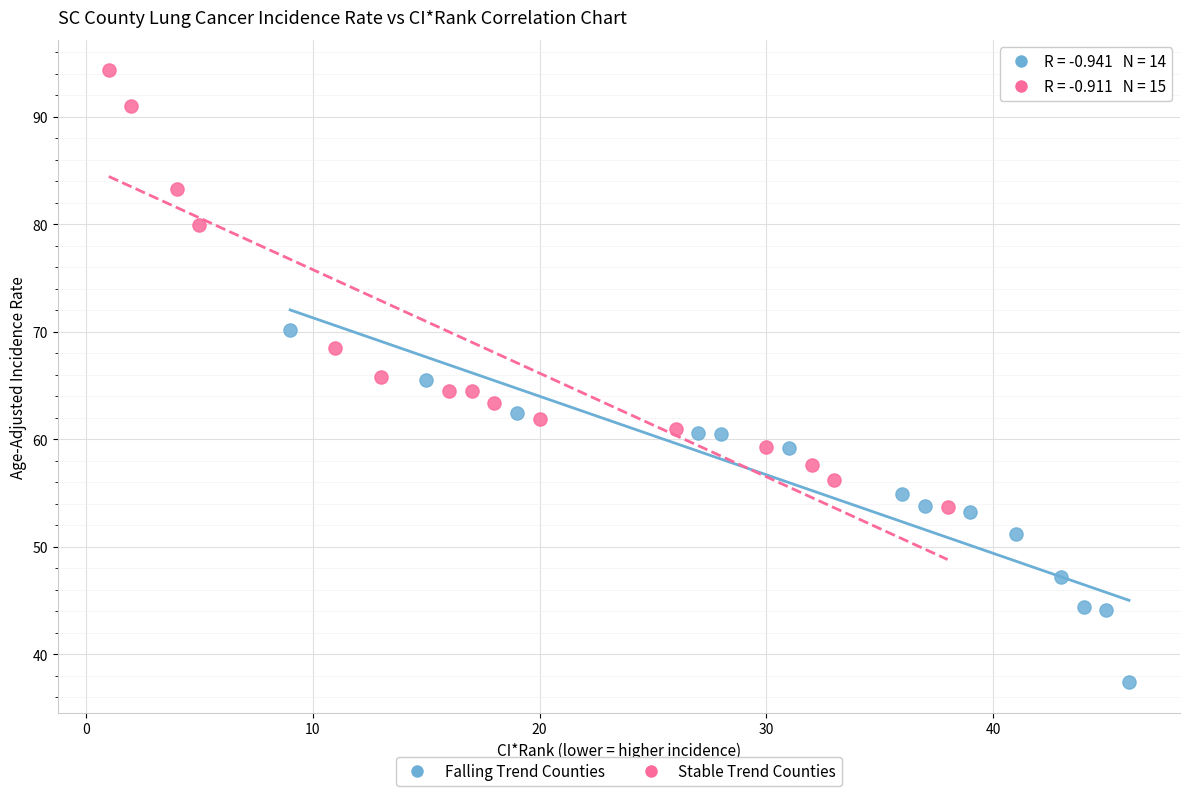

Which series has the widest spread of Y values?

Stable Trend Counties